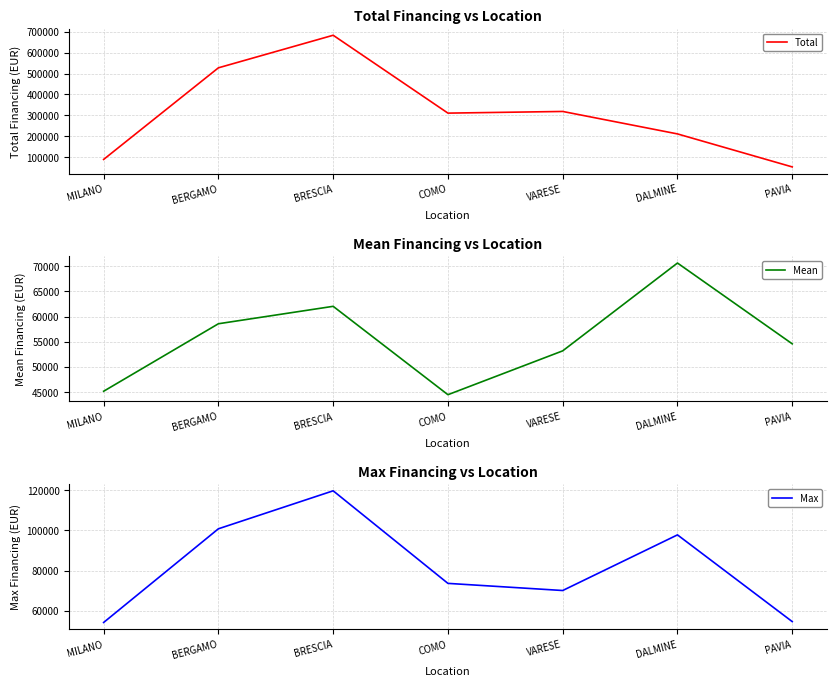

Which category has the lowest value in the Mean series?

COMO